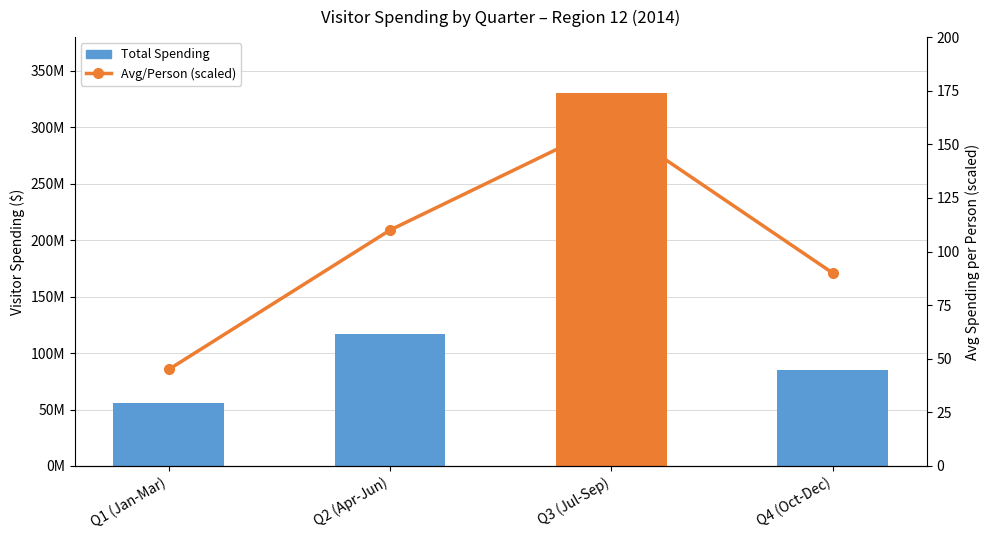

What is the approximate value of Total Spending at Q2 (Apr-Jun), to the nearest 10?

117125000